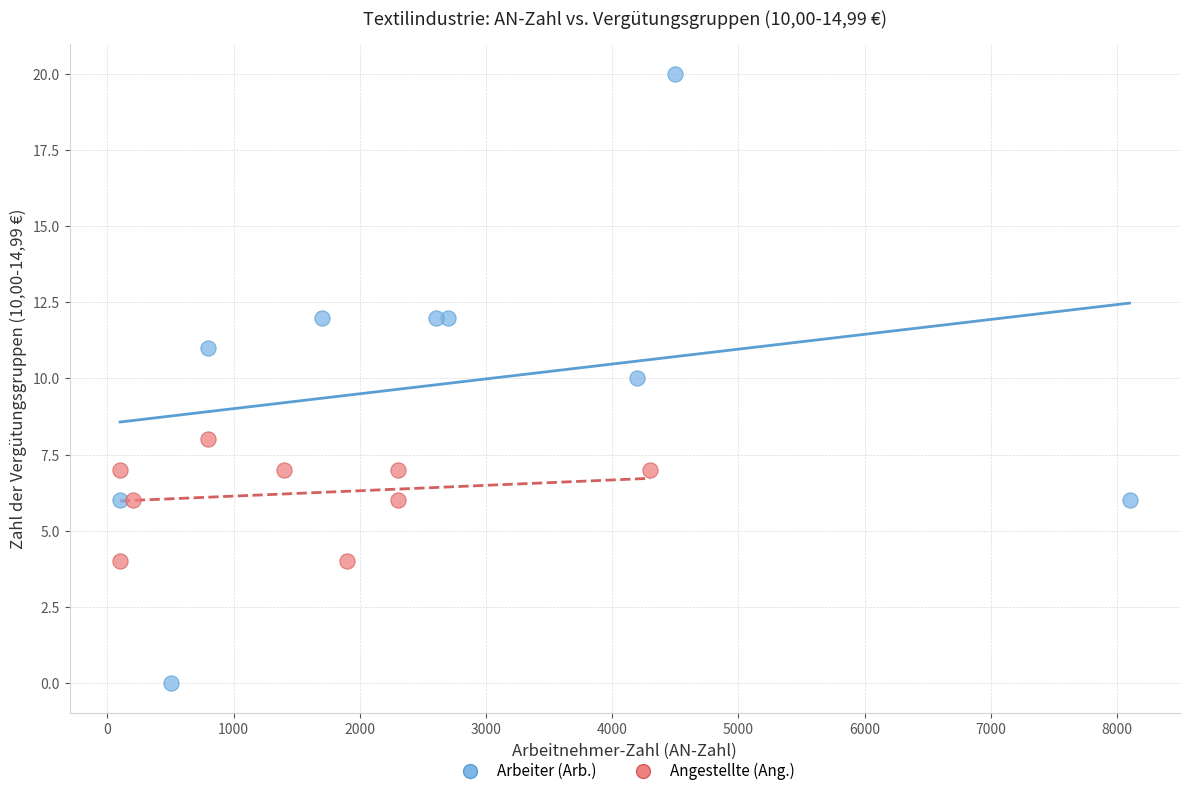

Which series has the largest Y range (max minus min)?

Arbeiter (Arb.)